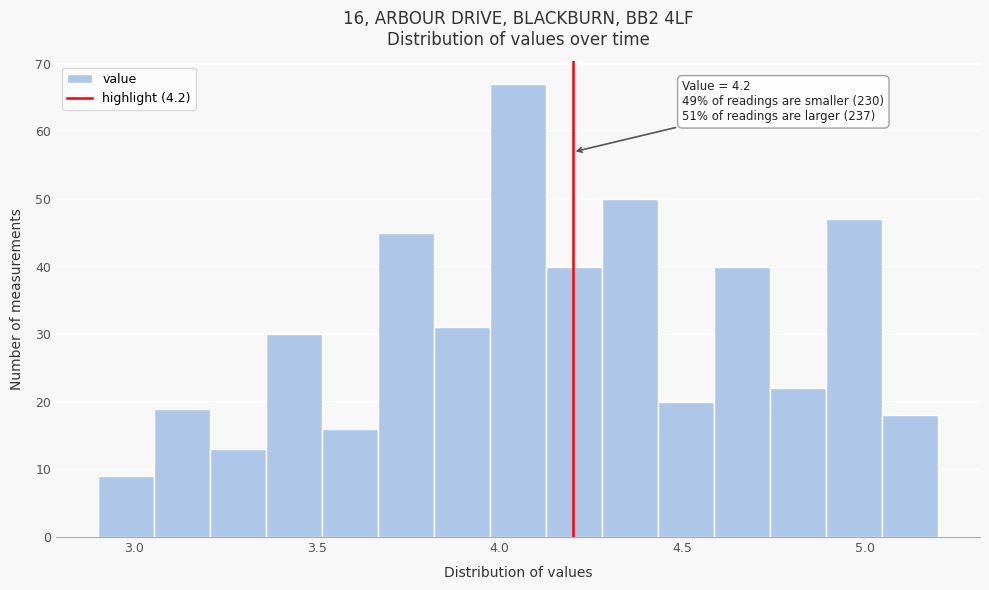

Around what value on the x-axis is the tallest bar? Give the approximate position of its centre, as read against the axis.

4.05